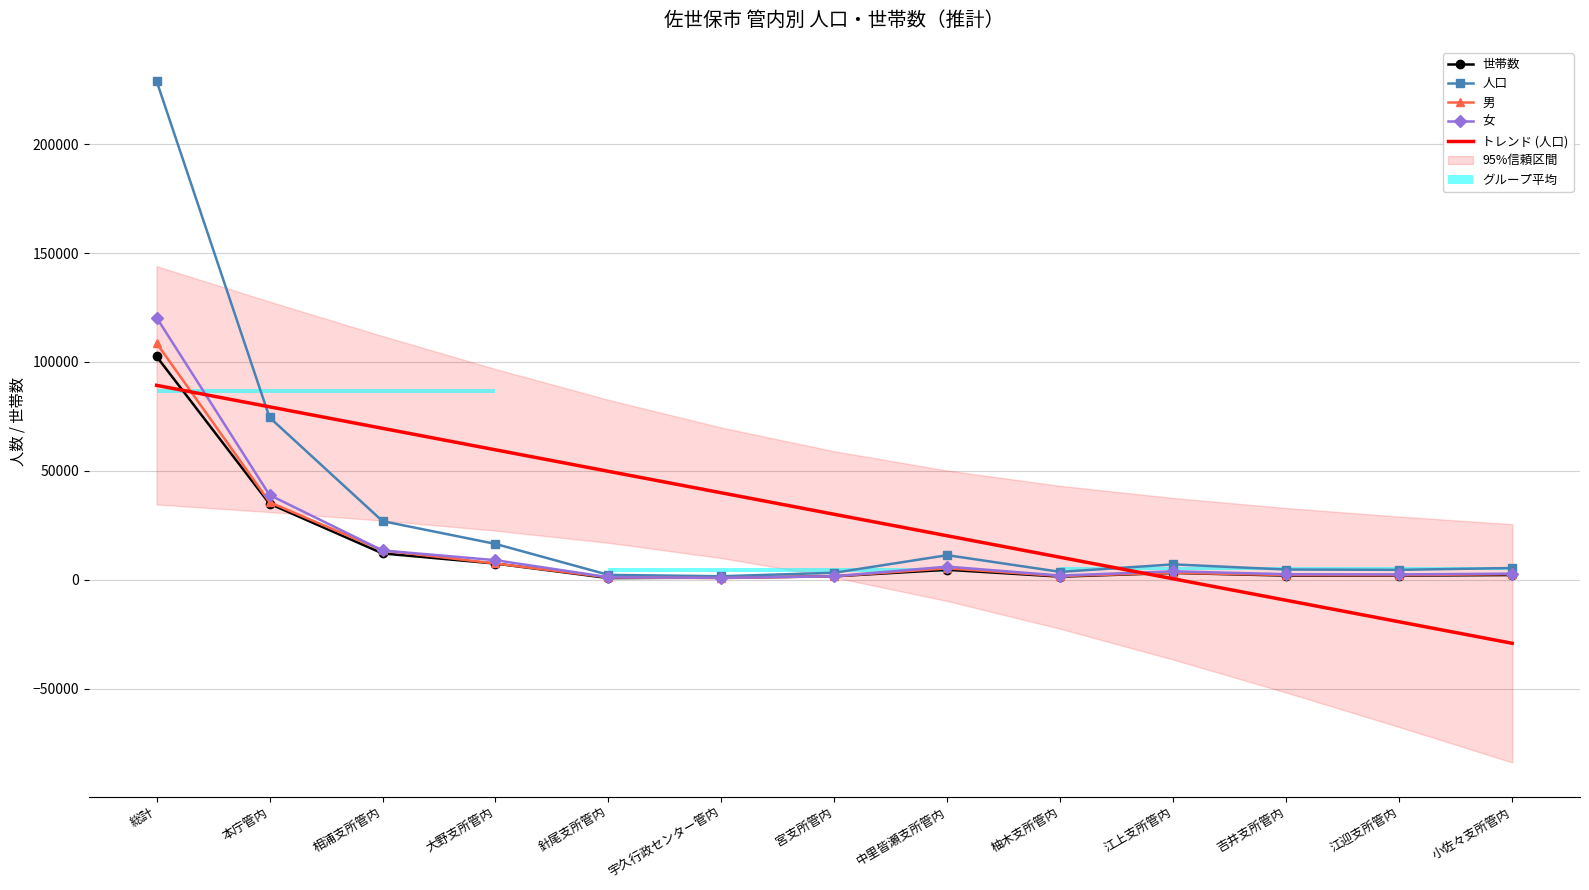

What is the approximate value of トレンド (人口) at 相浦支所管内?

69519.0